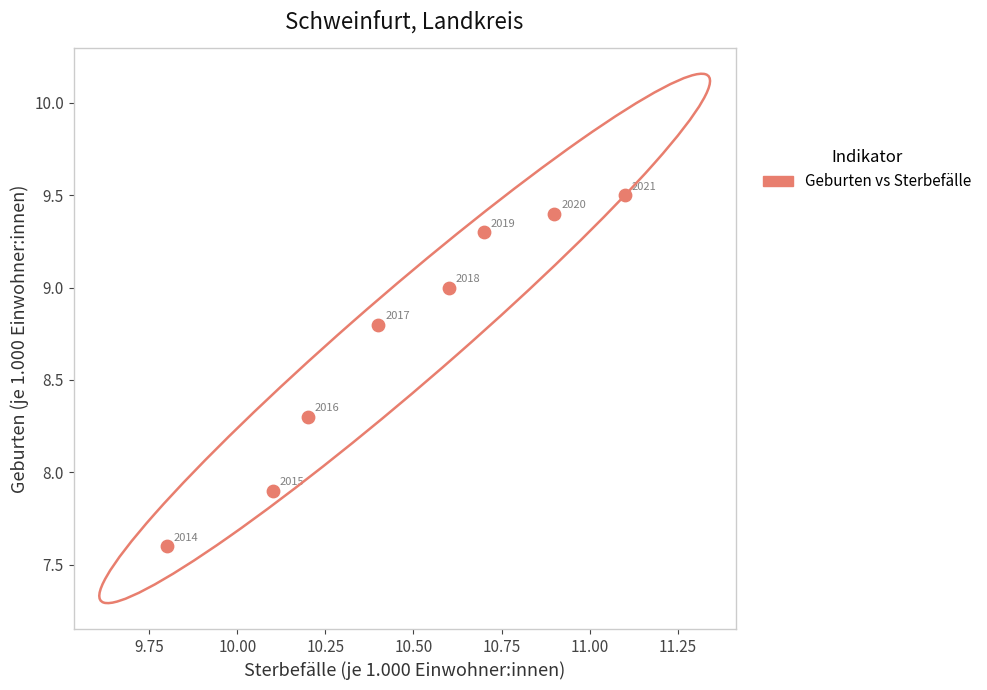

What is the average X value?

10.5